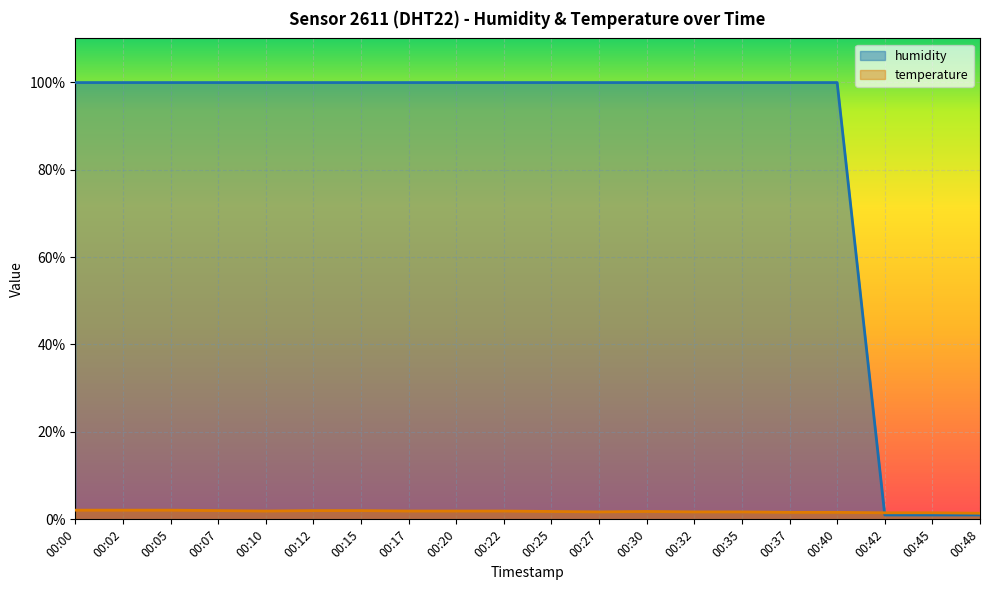

What is the smallest value displayed?

1.0